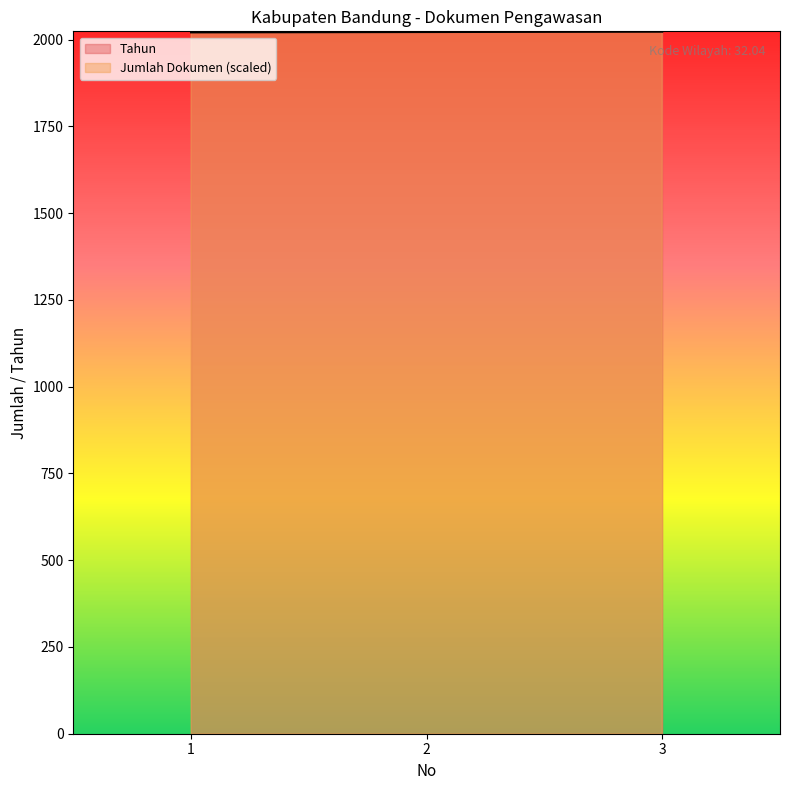

What is the difference between the Tahun values at 2 and 1?

1